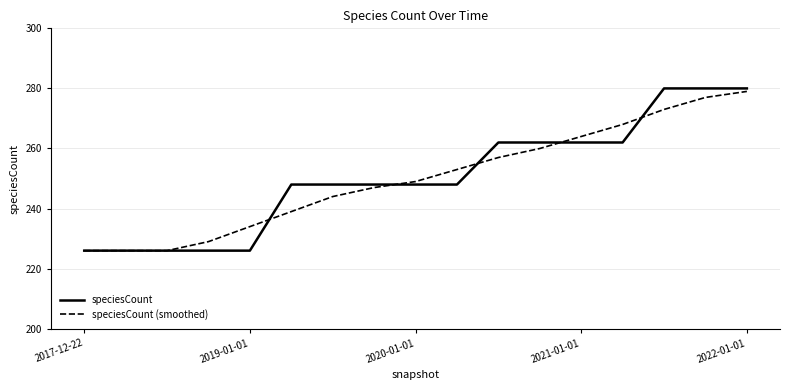

What is the maximum value for speciesCount?

280